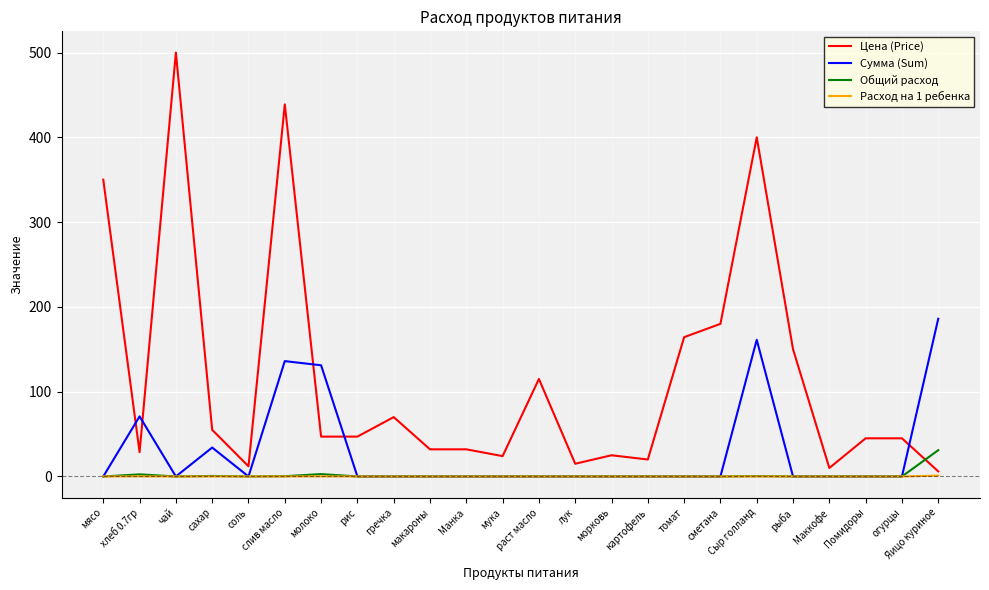

Is the value of Расход на 1 ребенка at раст масло greater than the value of Сумма (Sum) at слив масло?

No